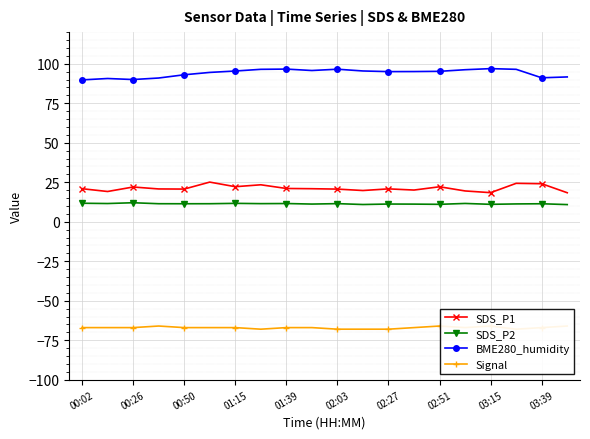

How many categories are shown in the chart?

20